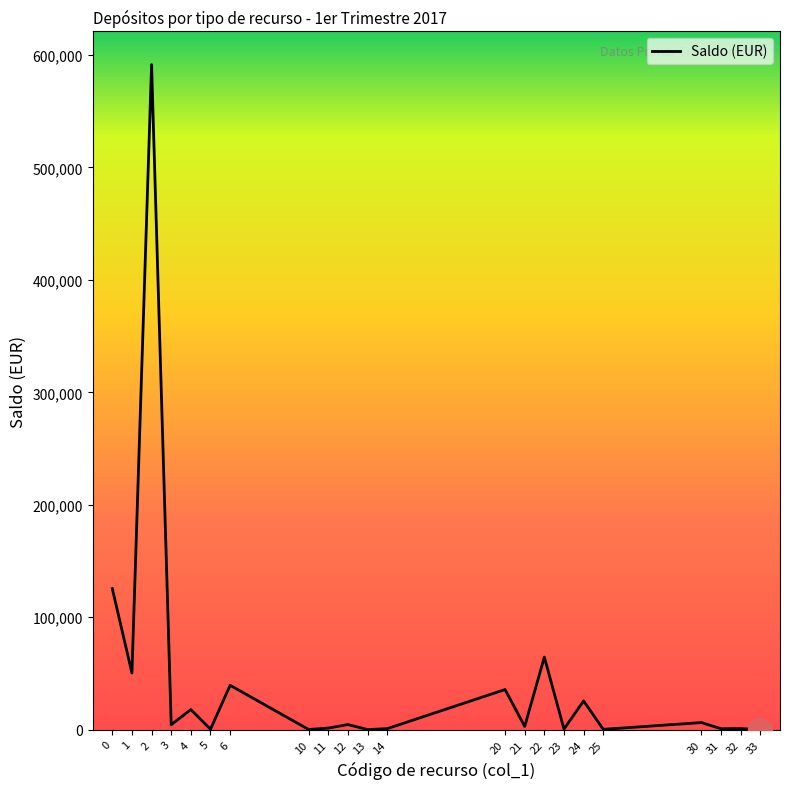

Which has a higher value, 6 or 32?

6